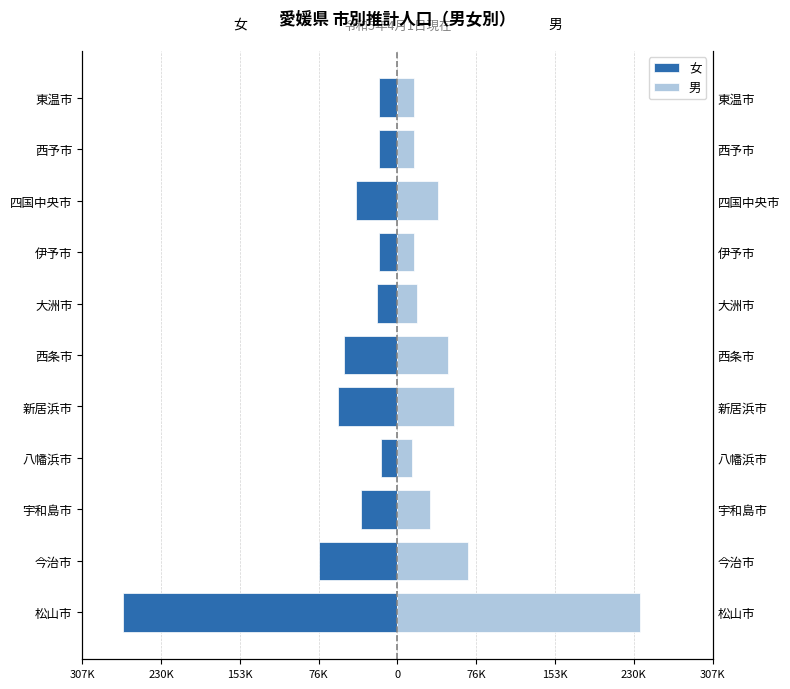

Which has a higher value, 四国中央市 or 西条市?

四国中央市